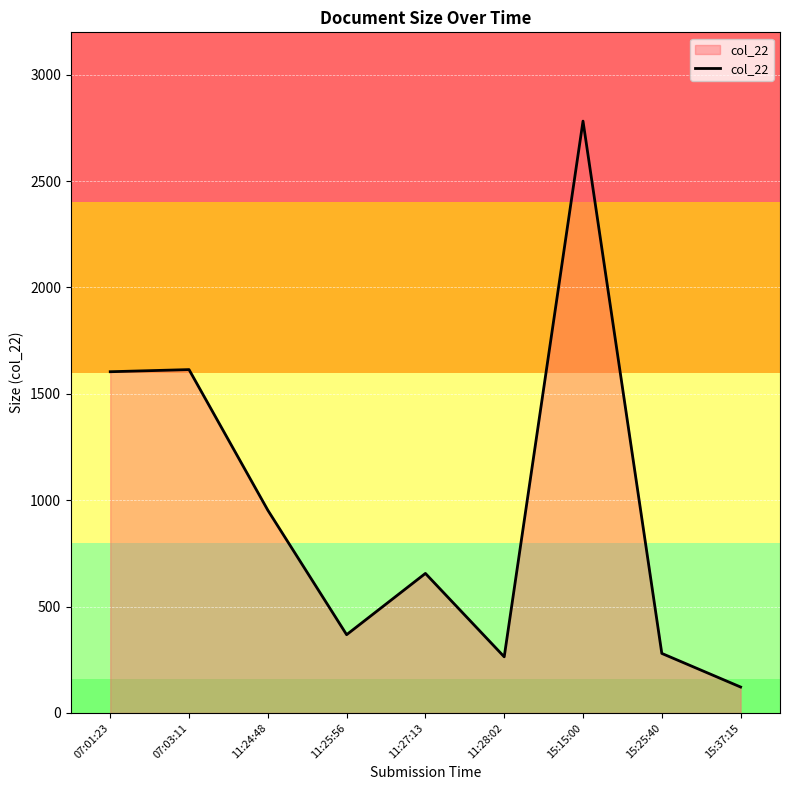

The value at 07:03:11 is 1614. True or false?

True